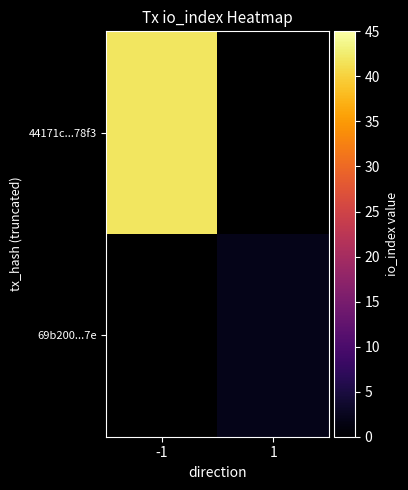

What is the smallest value displayed?

2.0